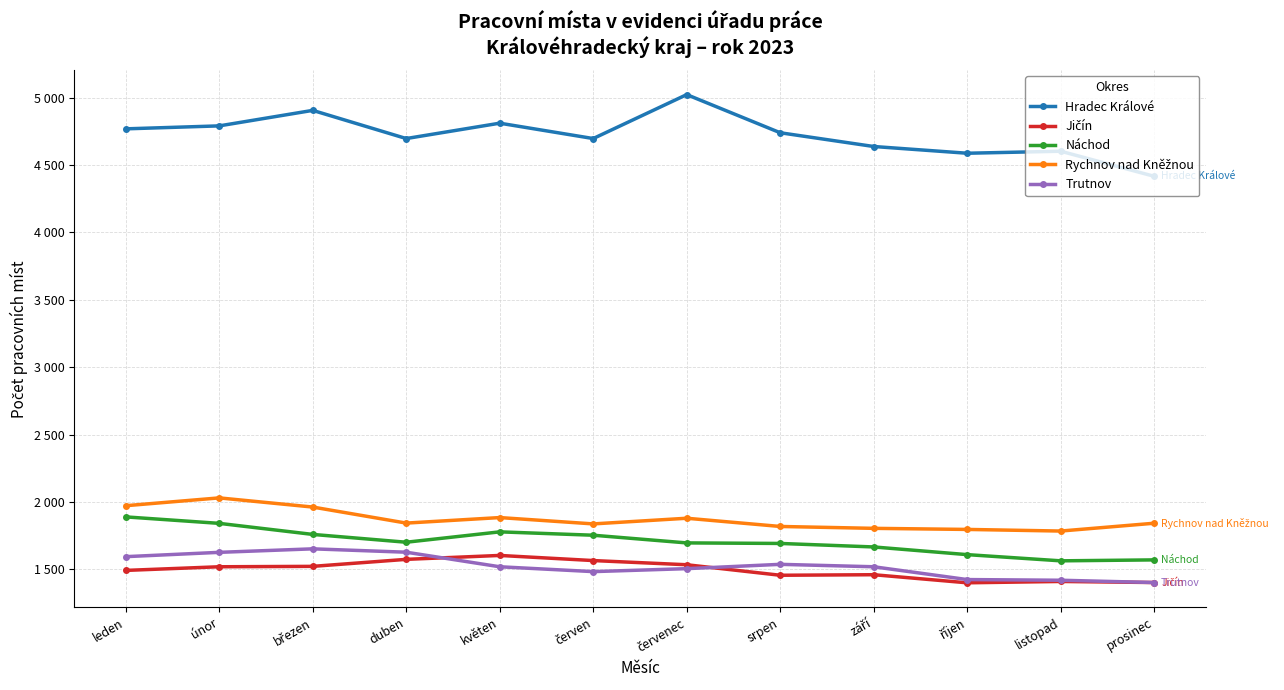

How many categories are shown in the chart?

12